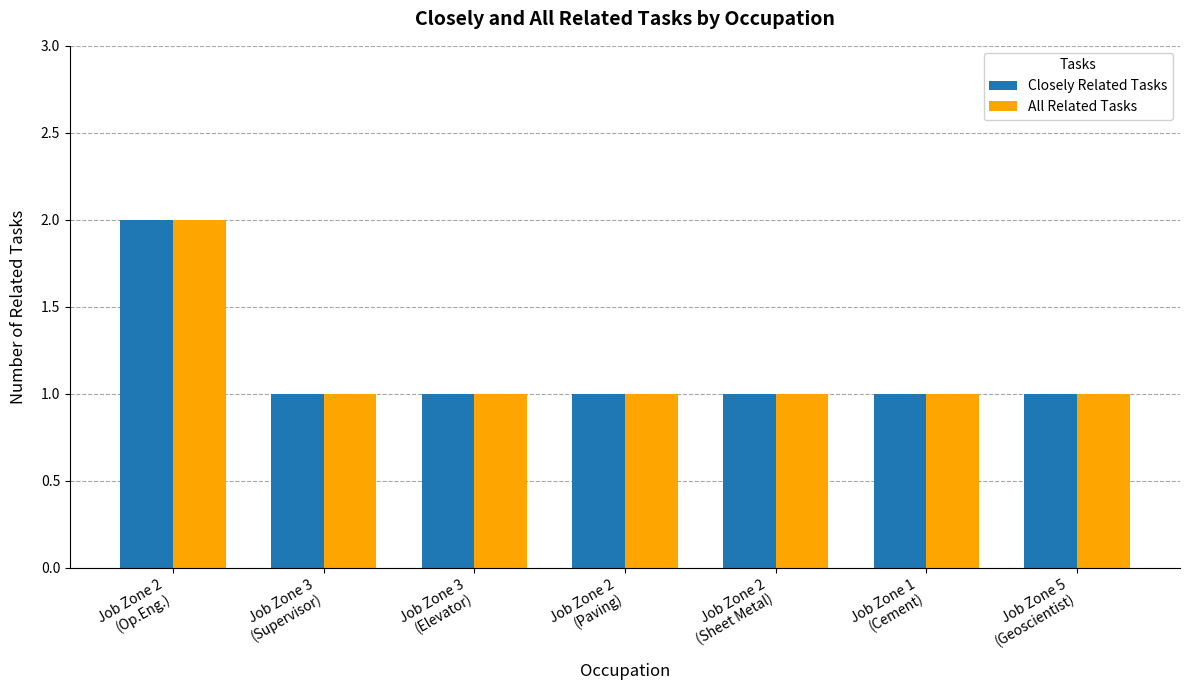

What are all the series names shown in the legend?

Closely Related Tasks, All Related Tasks